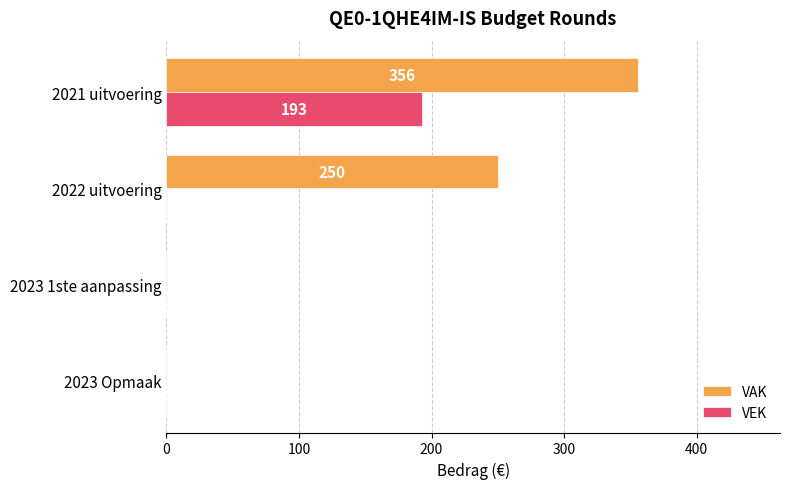

The VEK series shows -61 at 2023 Opmaak. True or false?

False